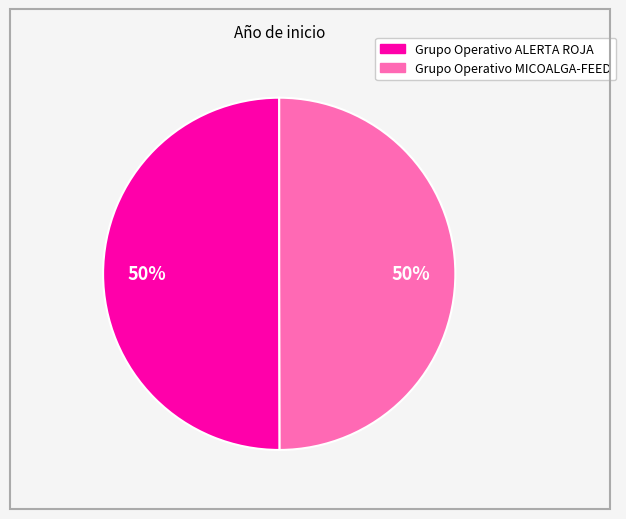

Is it true that Grupo Operativo ALERTA ROJA is 50% of the pie?

True